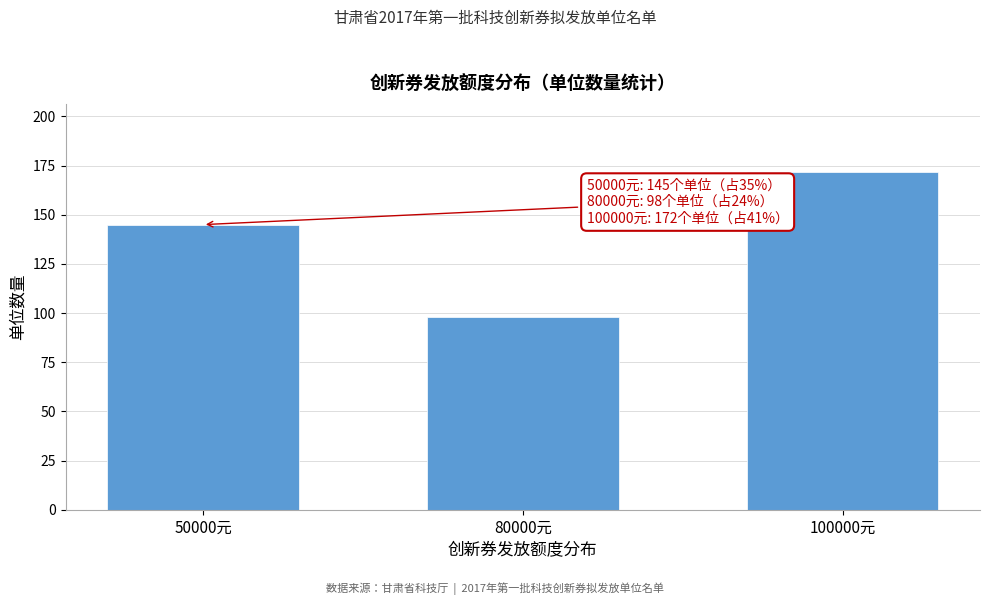

Reading right to left, transcribe all the data shown in this chart.

100000元=172	80000元=98	50000元=145